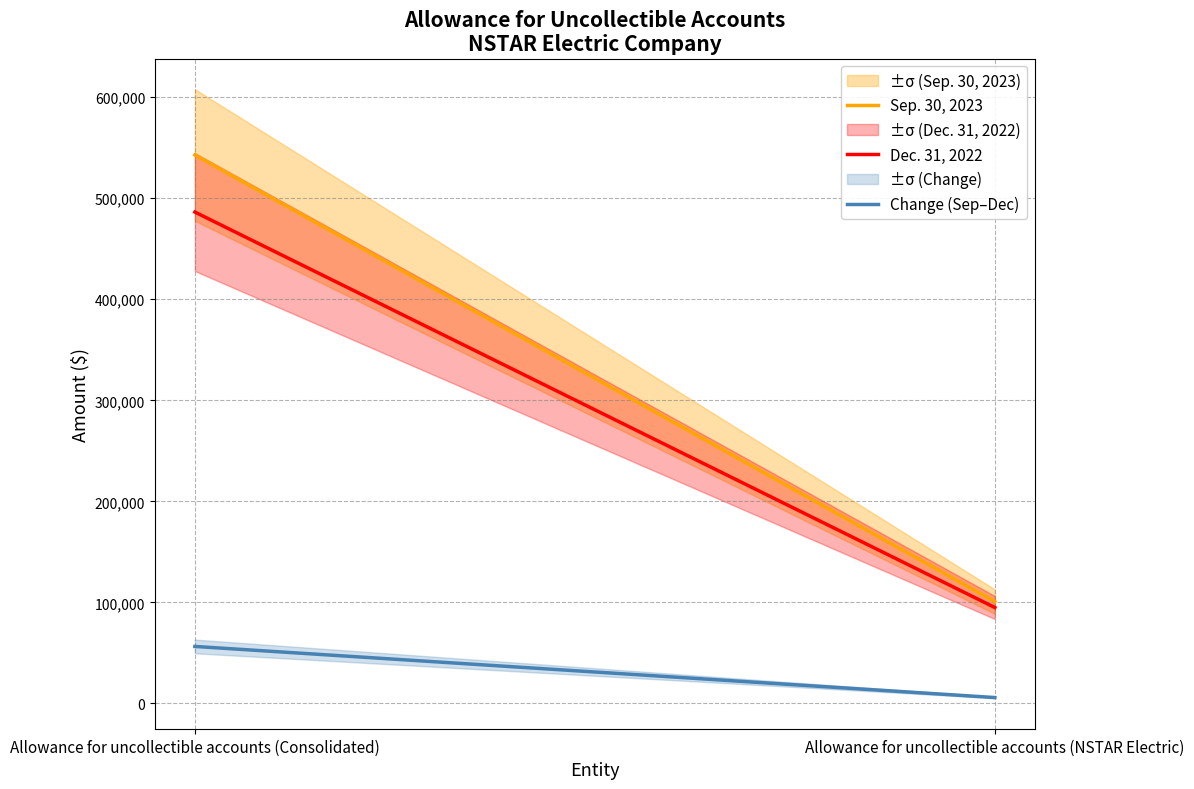

Reading right to left, transcribe all the data shown in this chart.

Sep. 30, 2023: 100826	542746
Dec. 31, 2022: 94958	486297
Change (Sep–Dec): 5868	56449